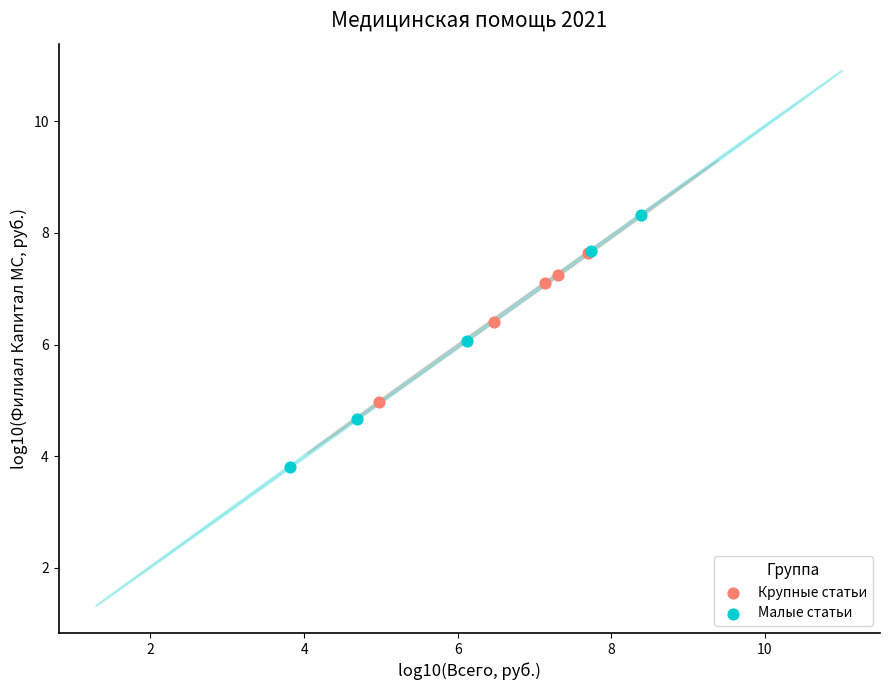

Which series has the widest spread of Y values?

Малые статьи